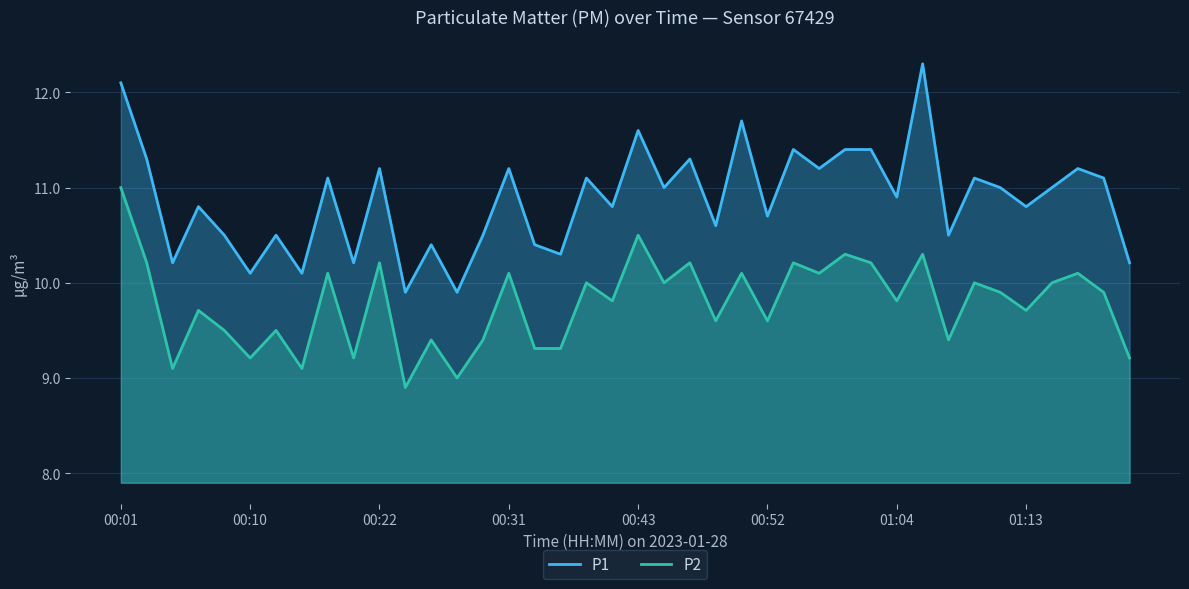

List the series in order of their overall mean, highest first.

P1, P2